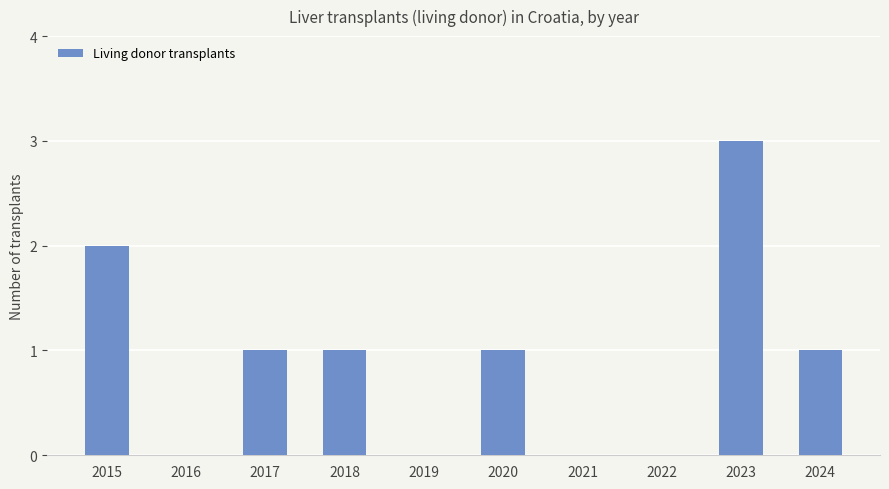

What is the sum of all values?

9